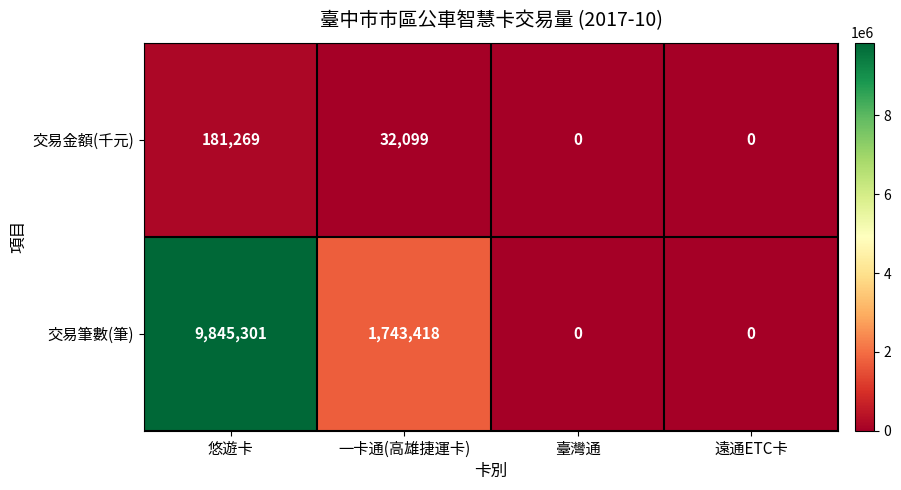

What is the total value across all series at 一卡通(高雄捷運卡)?

1775517